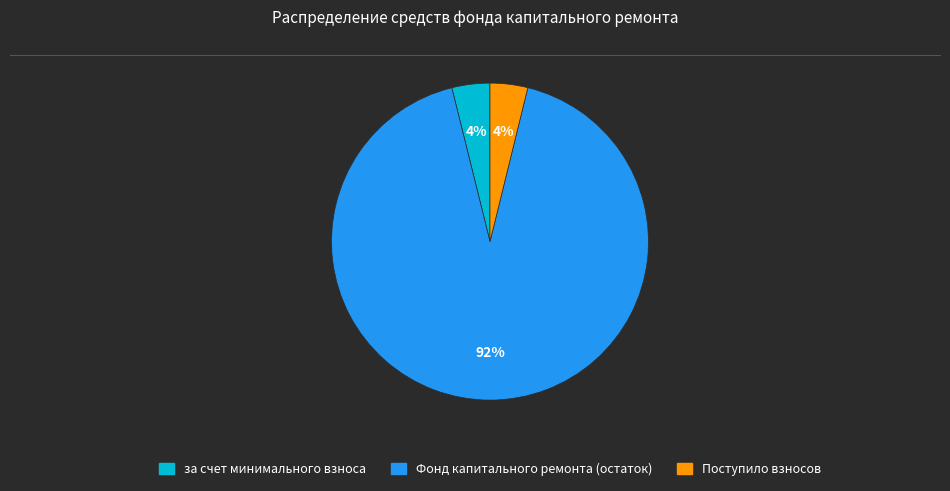

To the nearest percent, what is the average slice percentage?

33%